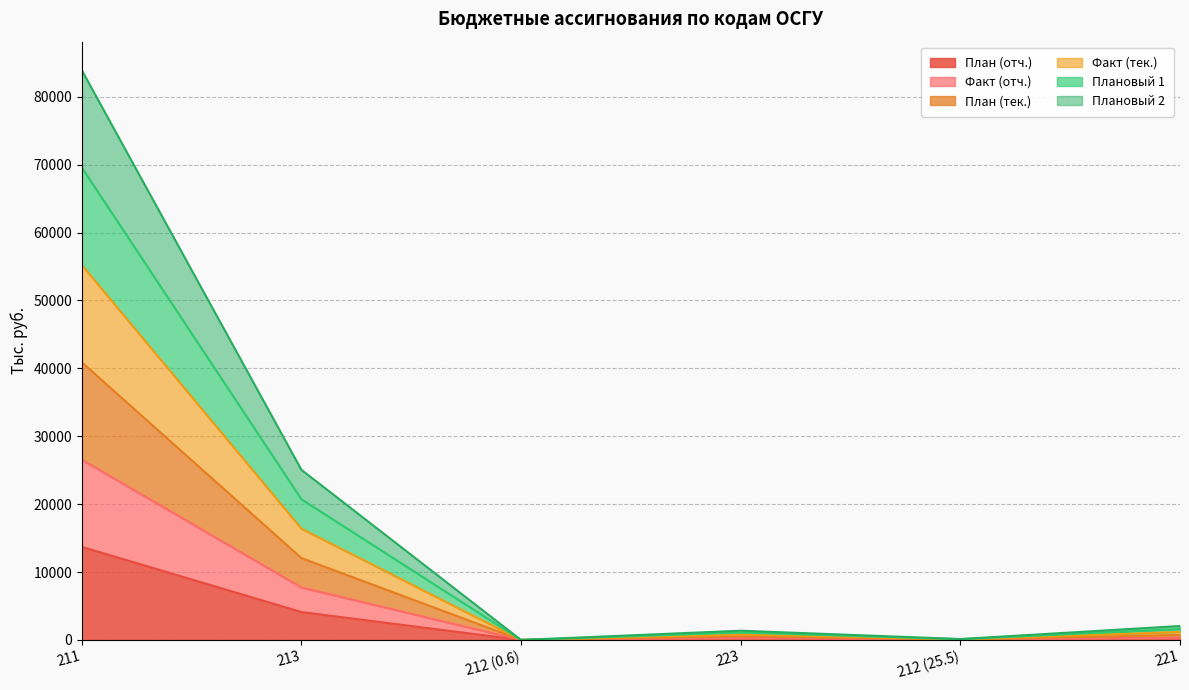

What are all the series names shown in the legend?

План (отч.), Факт (отч.), План (тек.), Факт (тек.), Плановый 1, Плановый 2